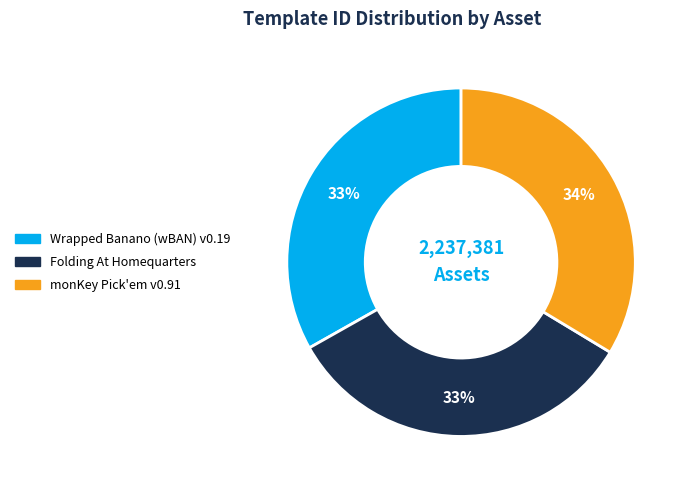

Count the number of slices in the pie.

3